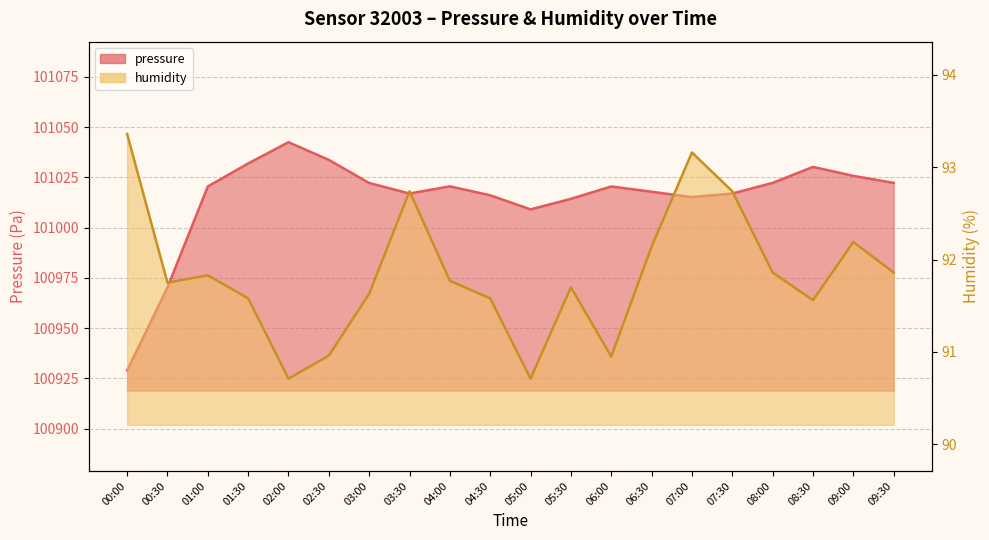

Does the chart have visible grid lines?

Yes